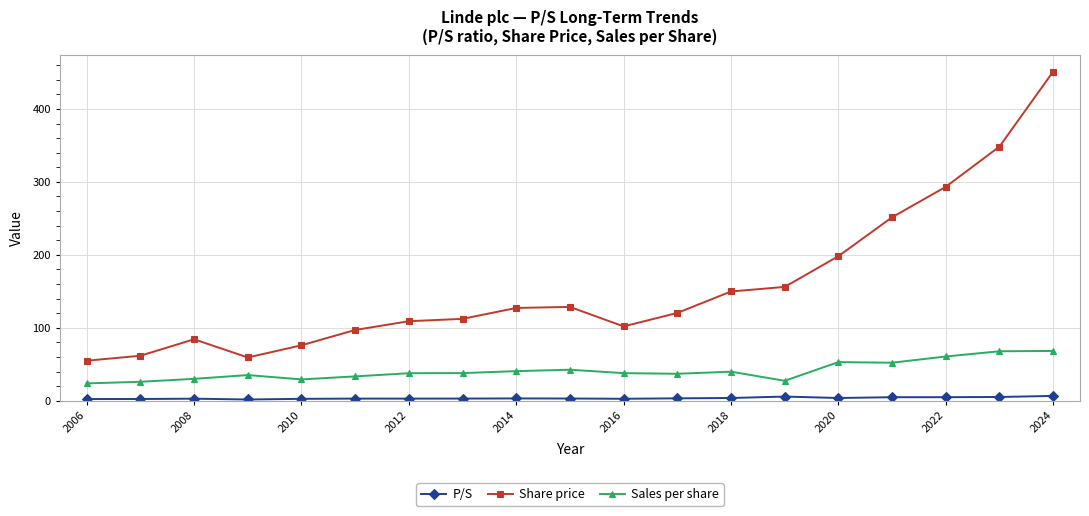

True or false: P/S has more than 1 points higher than both neighbors.

True